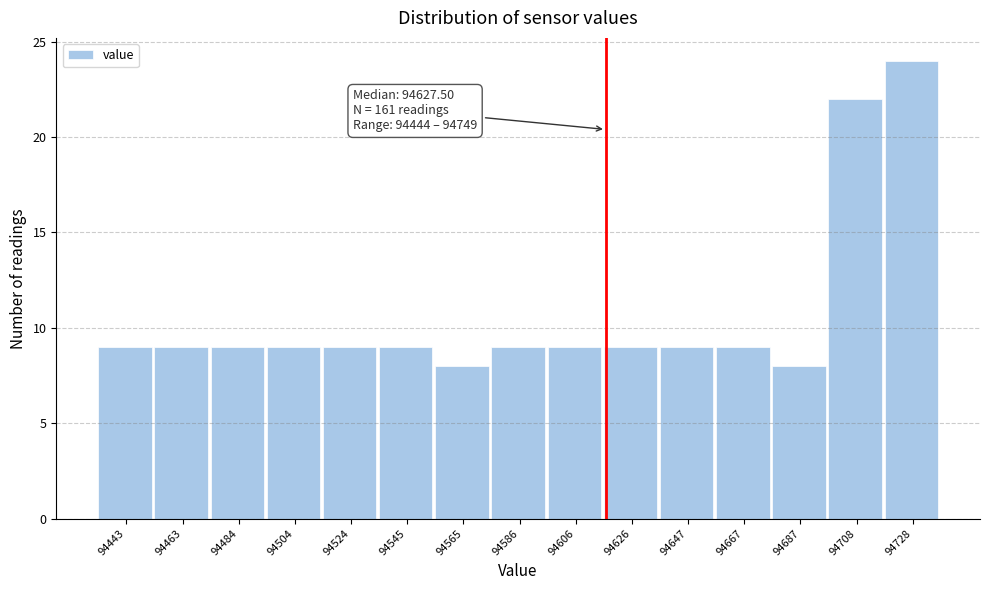

Reading left to right, transcribe all the data shown in this chart.

9	9	9	9	9	9	8	9	9	9	9	9	8	22	24